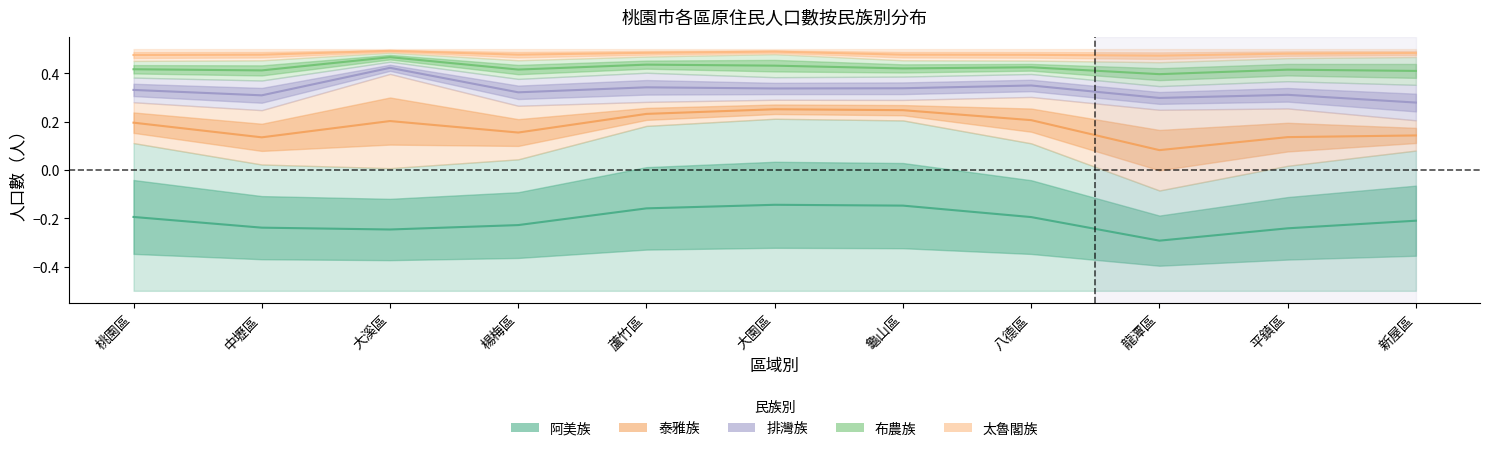

Reading left to right, list all the values displayed in this chart.

阿美族: 桃園區=-0.2	中壢區=-0.2	大溪區=-0.2	楊梅區=-0.2	蘆竹區=-0.2	大園區=-0.1	龜山區=-0.1	八德區=-0.2	龍潭區=-0.3	平鎮區=-0.2	新屋區=-0.2
泰雅族: 桃園區=0.2	中壢區=0.1	大溪區=0.2	楊梅區=0.2	蘆竹區=0.2	大園區=0.3	龜山區=0.2	八德區=0.2	龍潭區=0.1	平鎮區=0.1	新屋區=0.1
排灣族: 桃園區=0.3	中壢區=0.3	大溪區=0.4	楊梅區=0.3	蘆竹區=0.3	大園區=0.3	龜山區=0.3	八德區=0.3	龍潭區=0.3	平鎮區=0.3	新屋區=0.3
布農族: 桃園區=0.4	中壢區=0.4	大溪區=0.5	楊梅區=0.4	蘆竹區=0.4	大園區=0.4	龜山區=0.4	八德區=0.4	龍潭區=0.4	平鎮區=0.4	新屋區=0.4
太魯閣族: 桃園區=0.5	中壢區=0.5	大溪區=0.5	楊梅區=0.5	蘆竹區=0.5	大園區=0.5	龜山區=0.5	八德區=0.5	龍潭區=0.5	平鎮區=0.5	新屋區=0.5